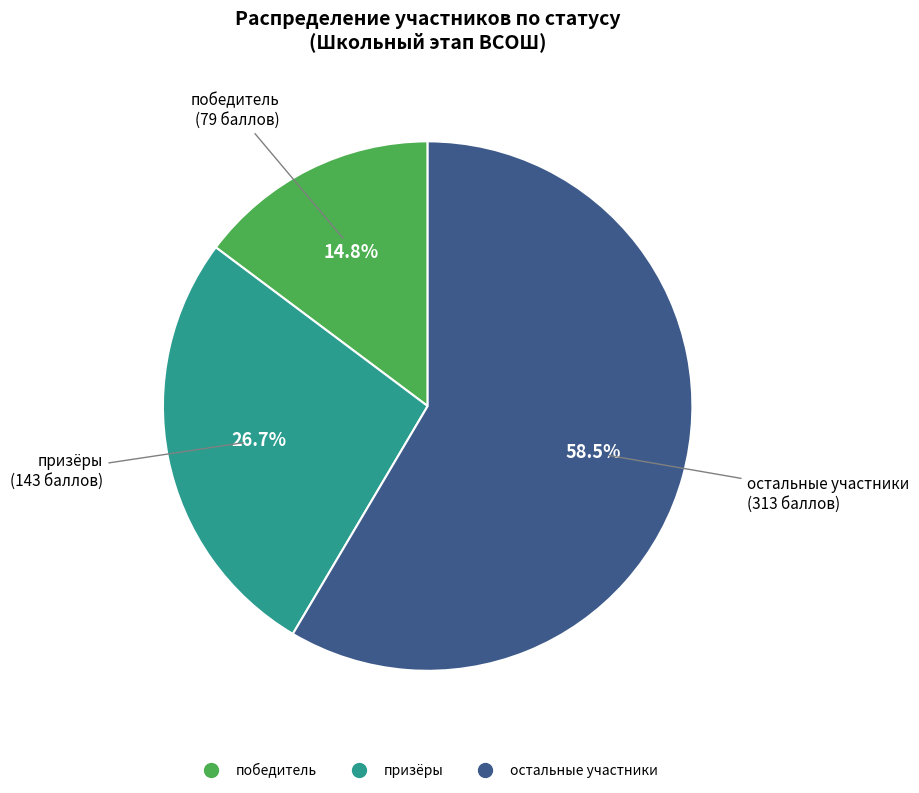

Is there a majority slice in this chart?

Yes